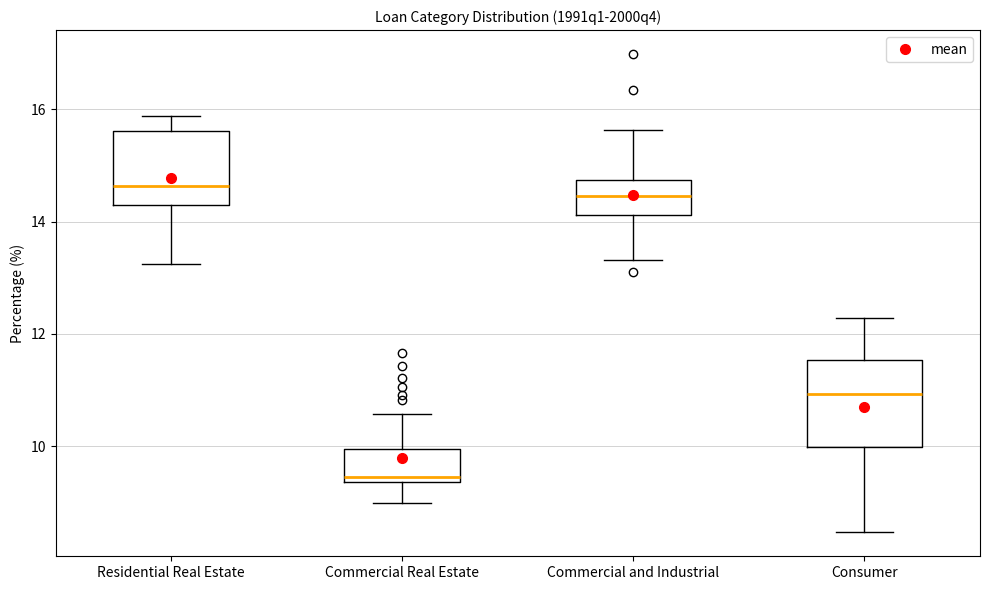

Which box is the tallest, from its lower edge to its upper edge?

Consumer